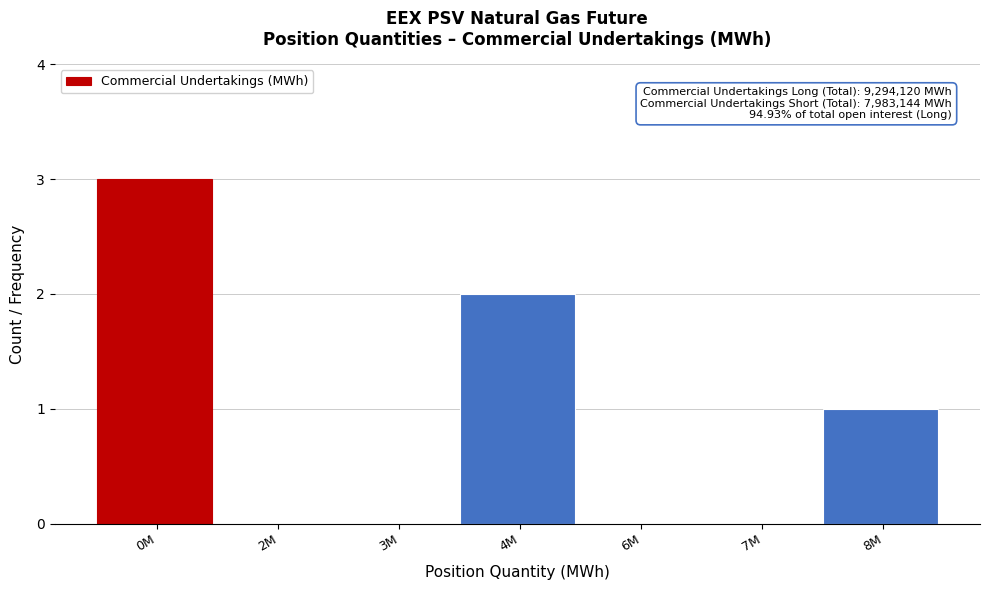

Reading left to right, what are all the values shown in this chart?

0M=3	2M=0	3M=0	4M=2	6M=0	7M=0	8M=1